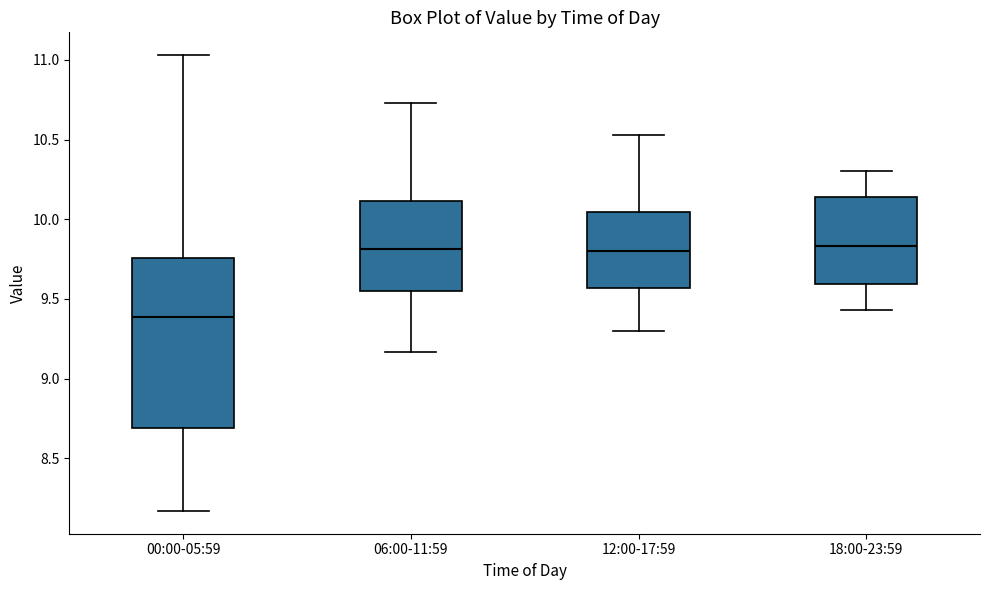

Which box is the tallest, from its lower edge to its upper edge?

00:00-05:59